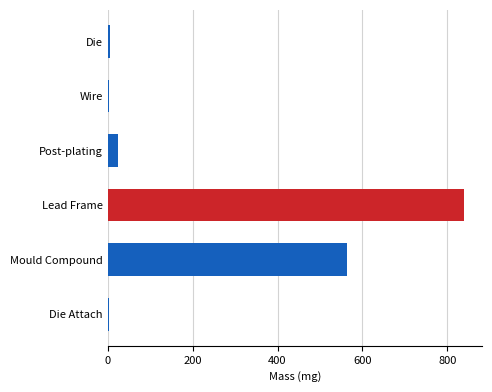

What is the sum of the values at Mould Compound and Lead Frame?

1402.5